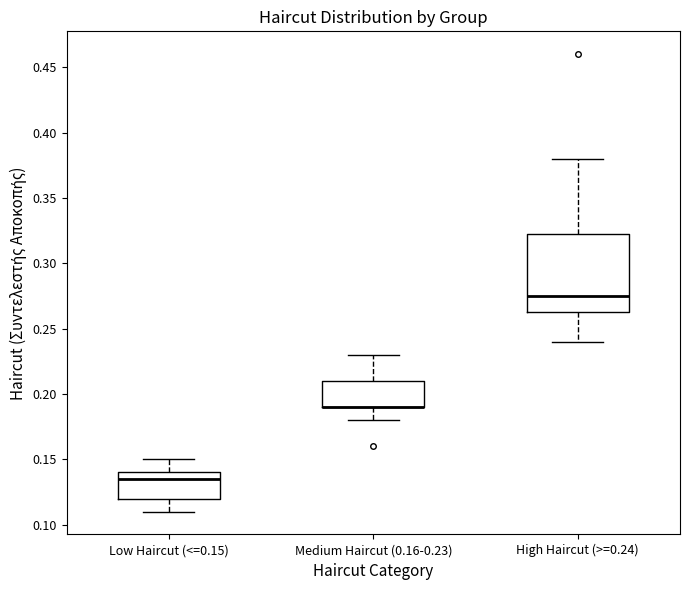

Comparing the boxes themselves (not the whiskers), which one is the tallest?

High Haircut (>=0.24)